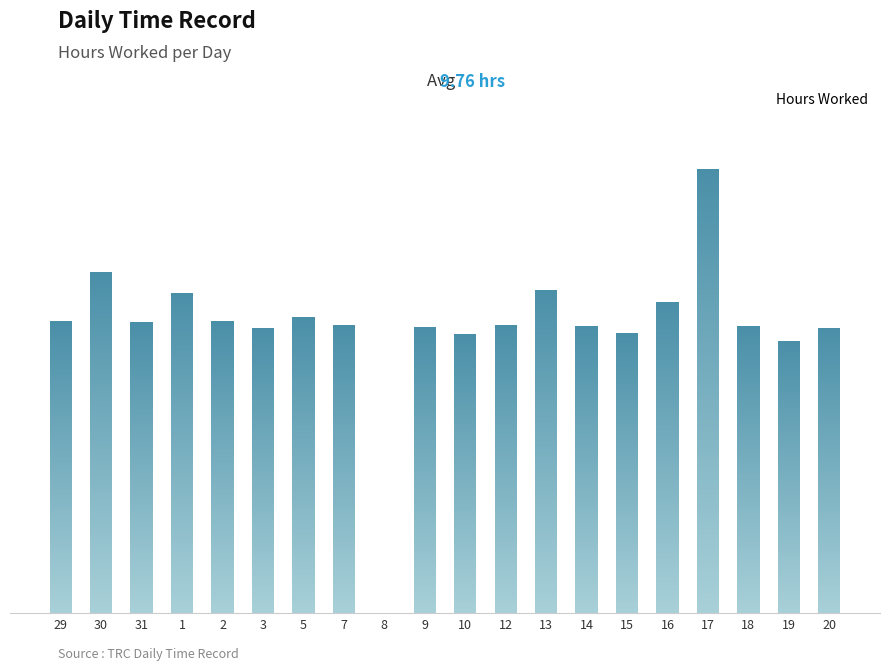

At which label is the value closest to 7?

19